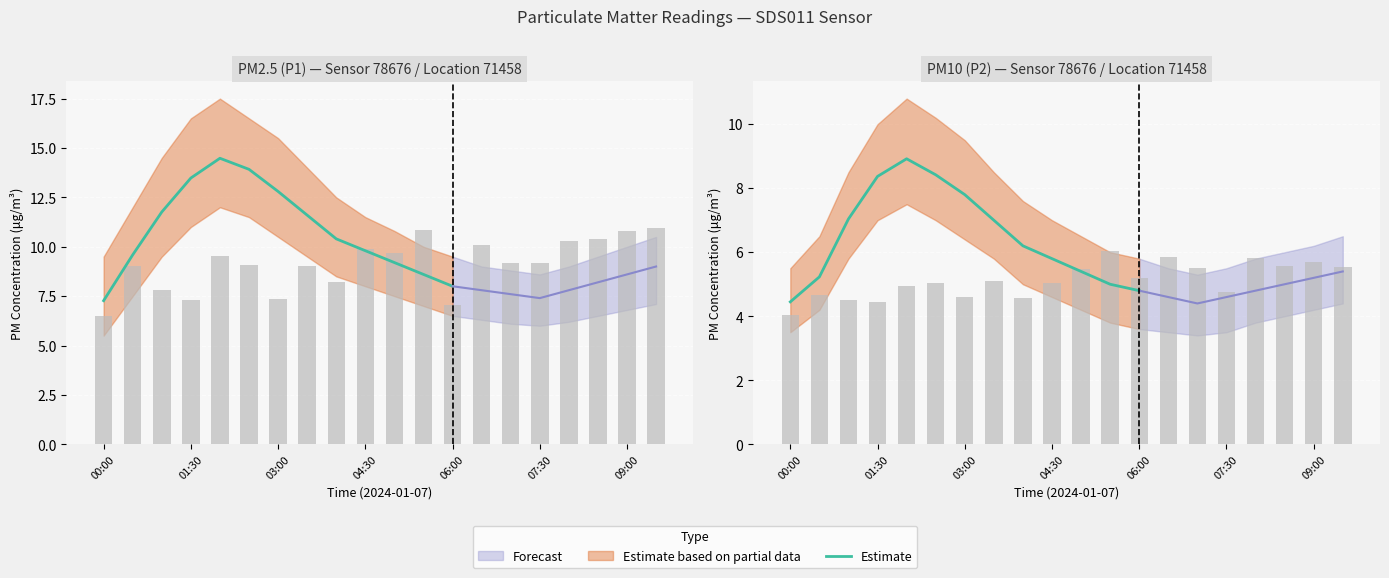

What position from the right is 06:00?

1